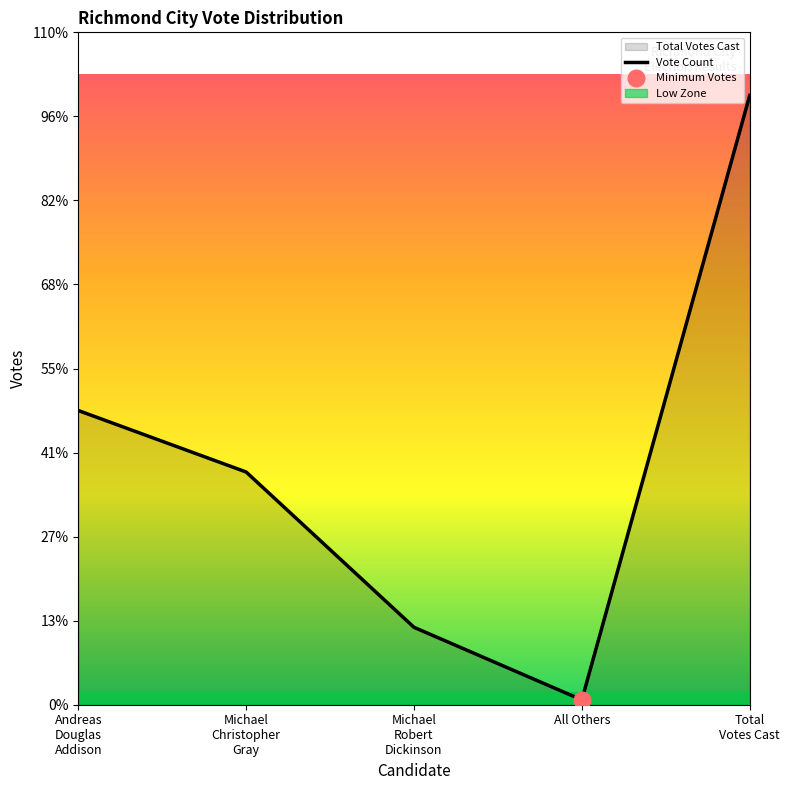

Does the chart have visible grid lines?

No